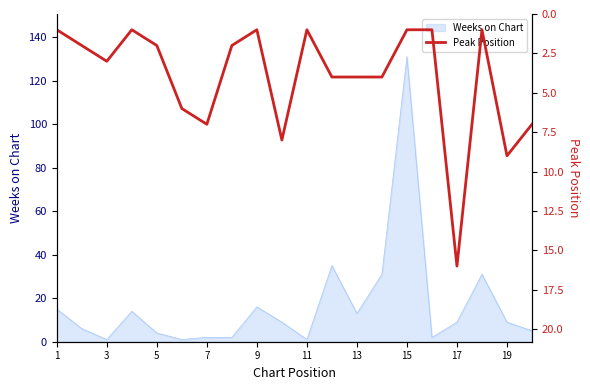

Reading right to left, extract all data points from this chart.

7	9	1	16	1	1	4	4	4	1	8	1	2	7	6	2	1	3	2	1